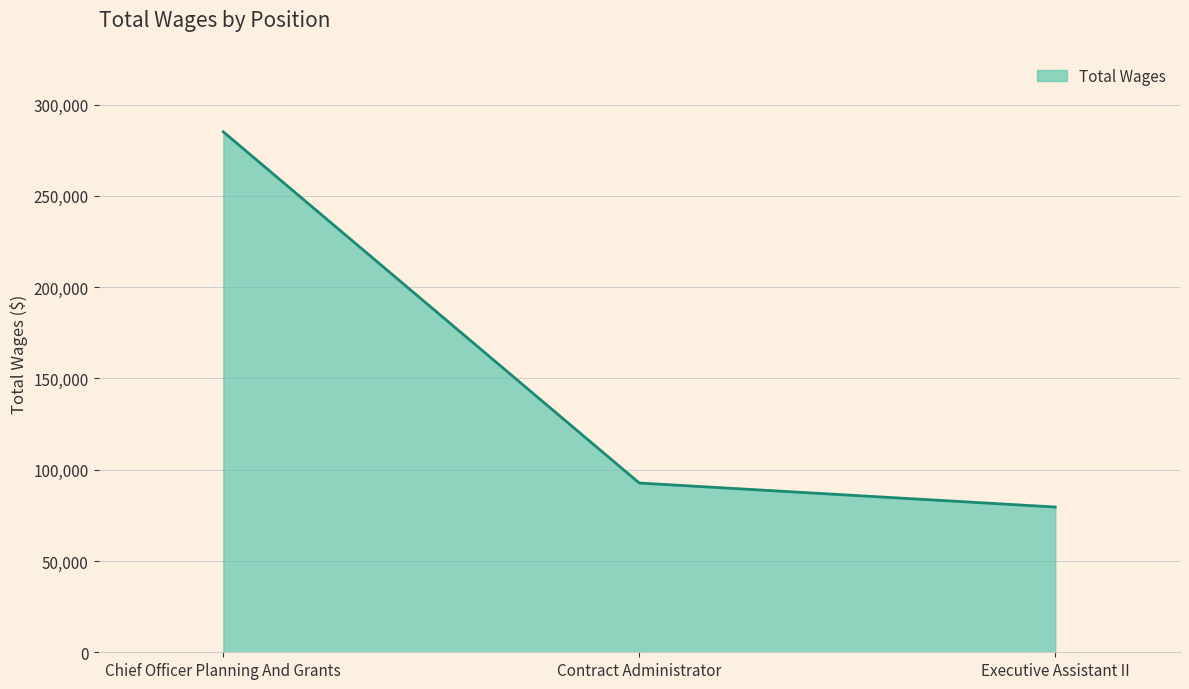

What position from the left is Chief Officer Planning And Grants?

1